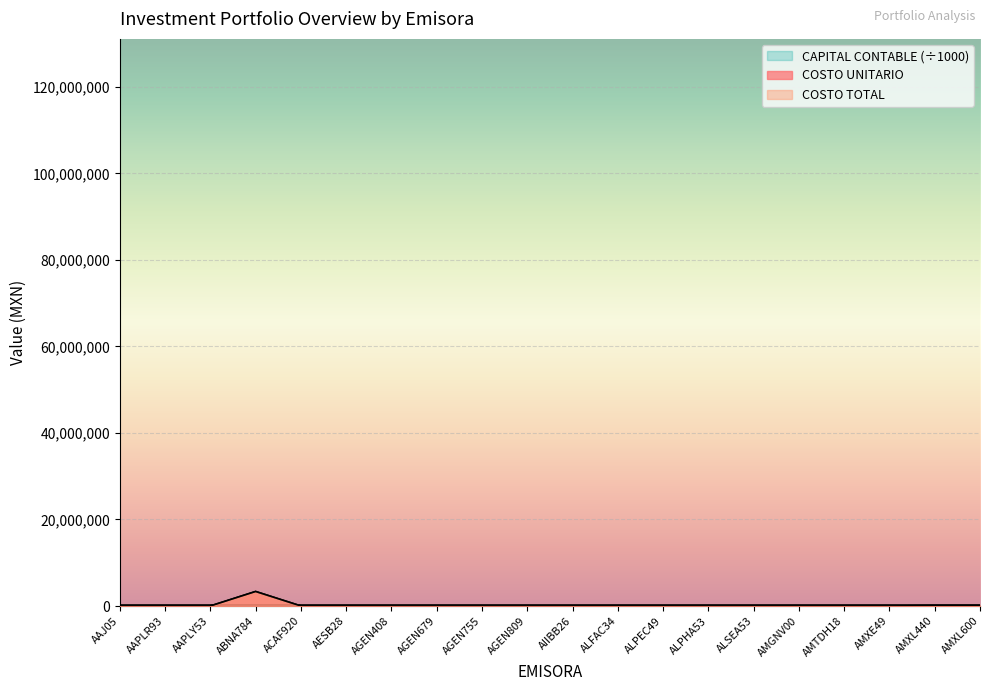

Is it true that COSTO TOTAL equals 2773.0 at AGEN755?

False